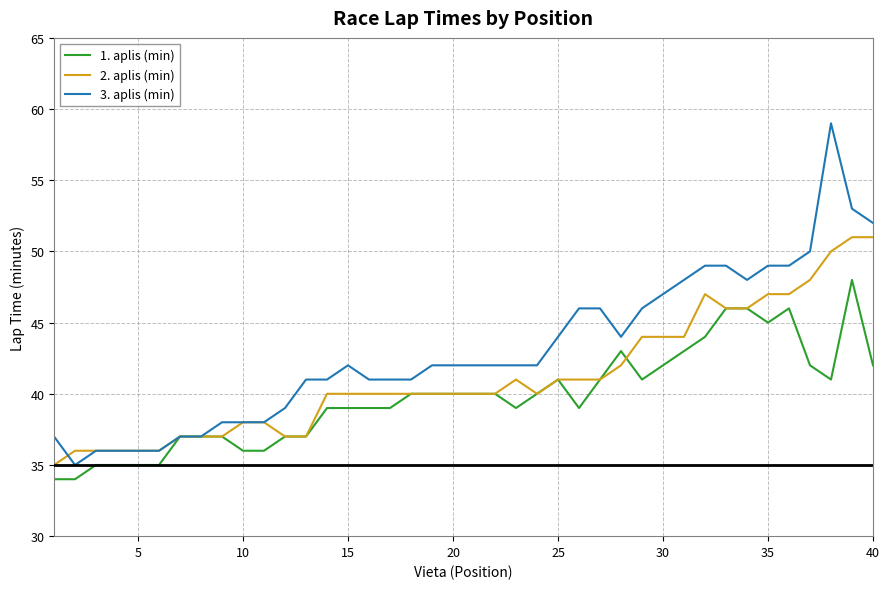

Which series has the largest total across all categories?

3. aplis (min)